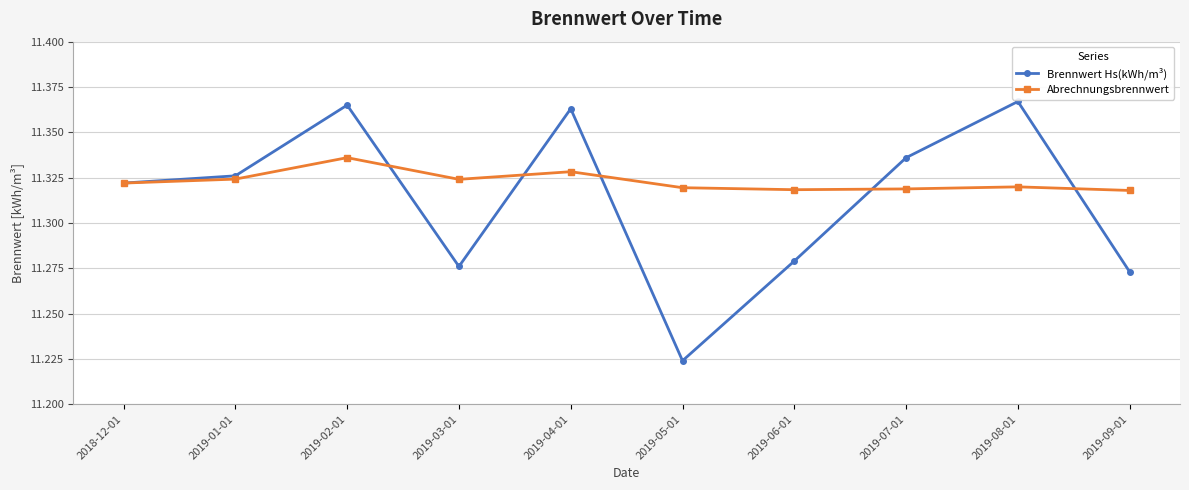

True or false: Abrechnungsbrennwert has more than 1 interior local peaks.

True